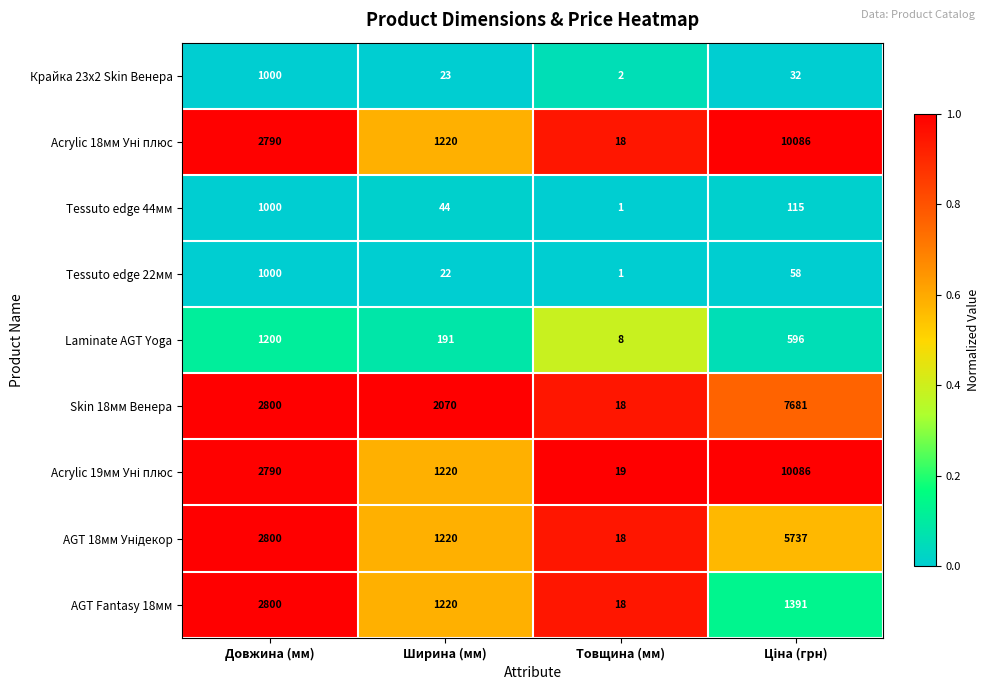

What is the difference between the second highest and minimum values in the Tessuto edge 44мм series?

114